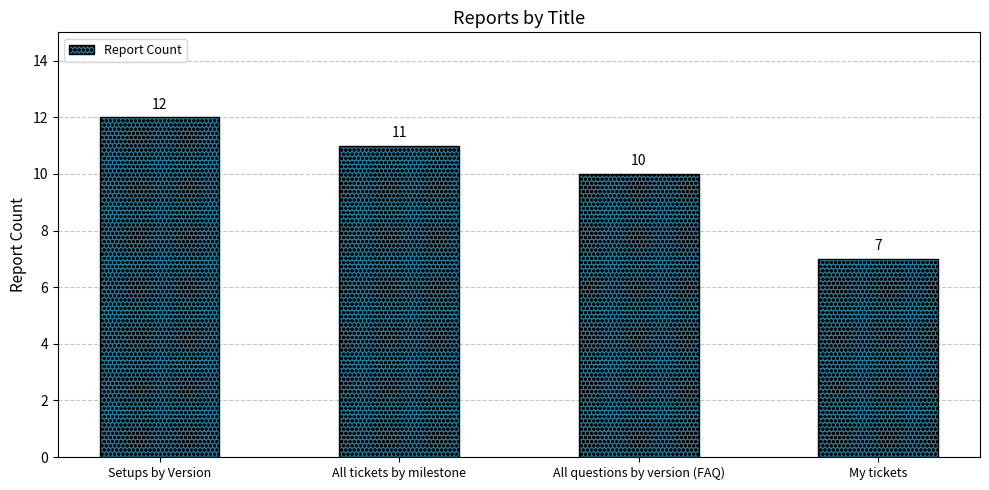

What is the approximate value at All tickets by milestone?

11